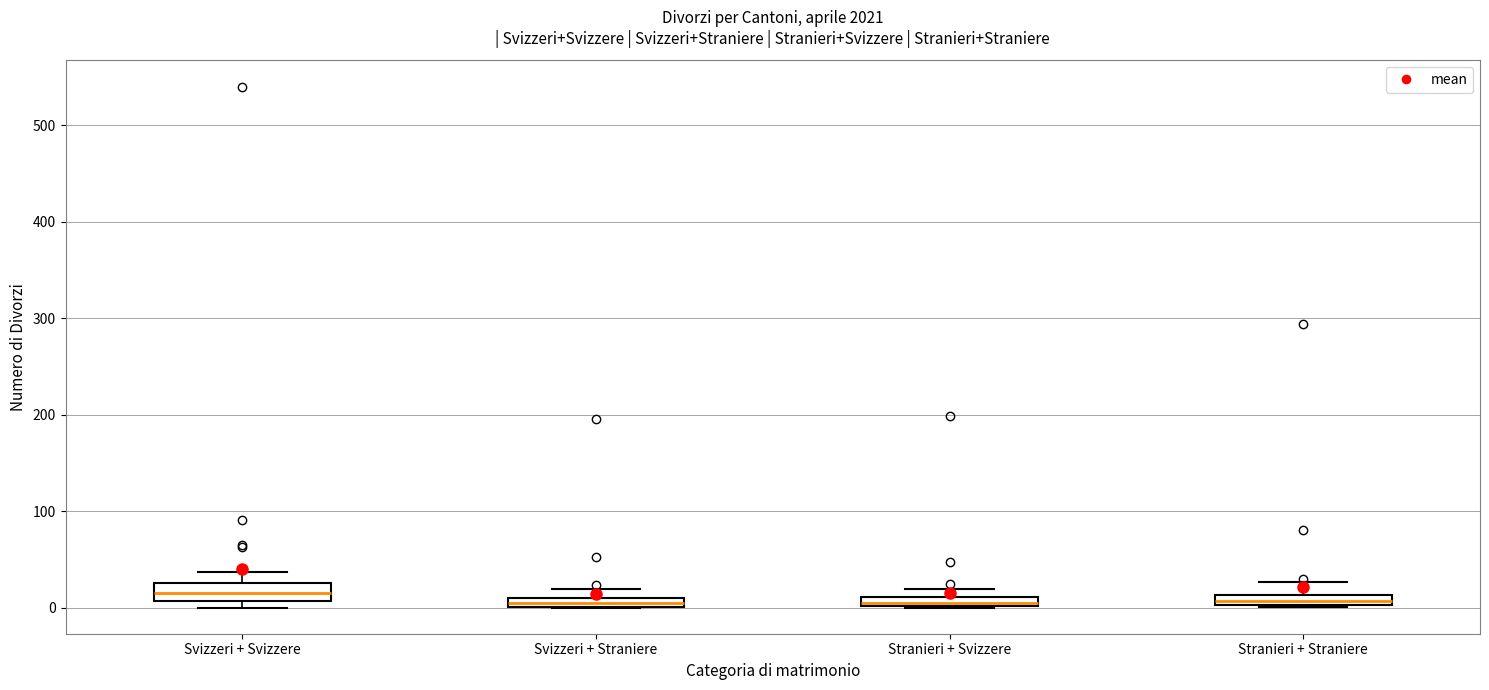

Where is the lower edge of the box for Stranieri + Svizzere on the y-axis? The values are not printed on the chart, so give them approximately, as read against the axis.

0